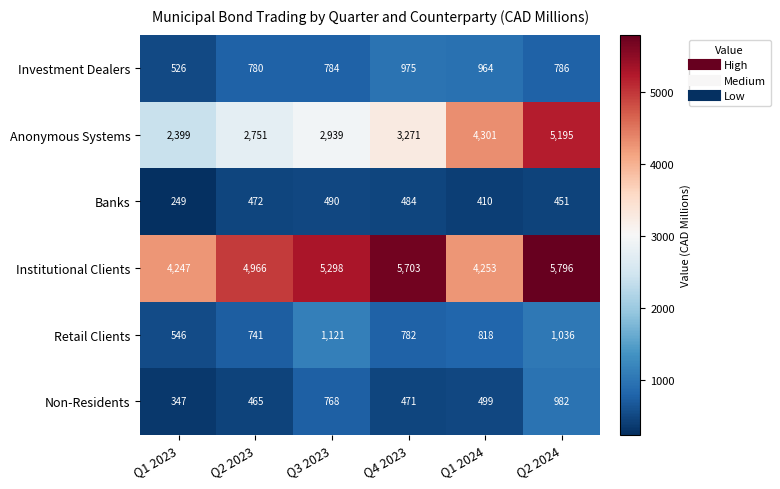

Which series has the largest total across all categories?

Institutional Clients